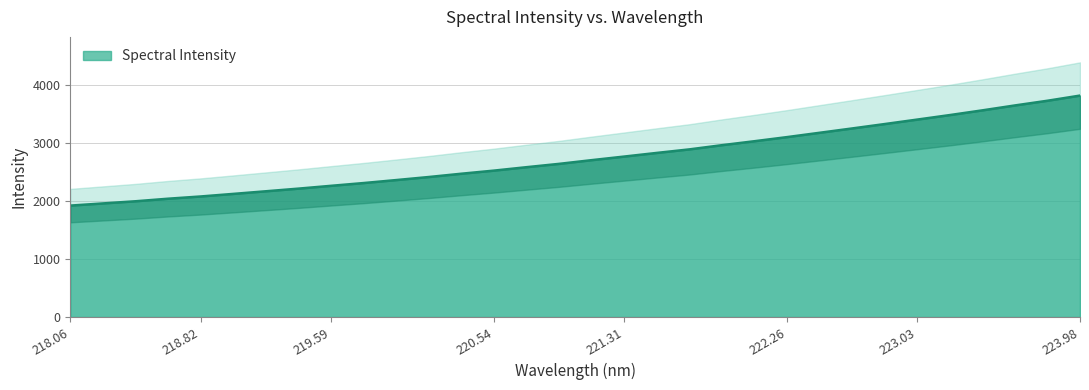

What is the greatest value displayed?

3816.2